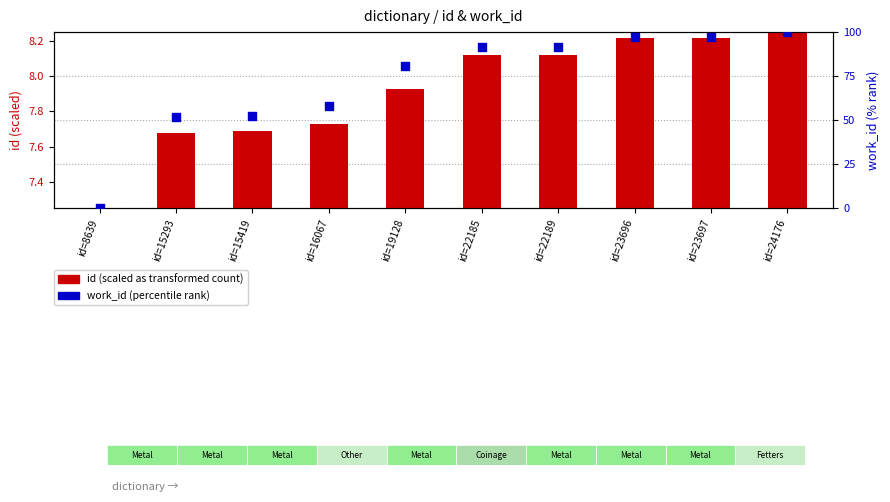

Is the value of work_id (% rank) at id=15419 greater than the value of id (scaled) at id=24176?

Yes